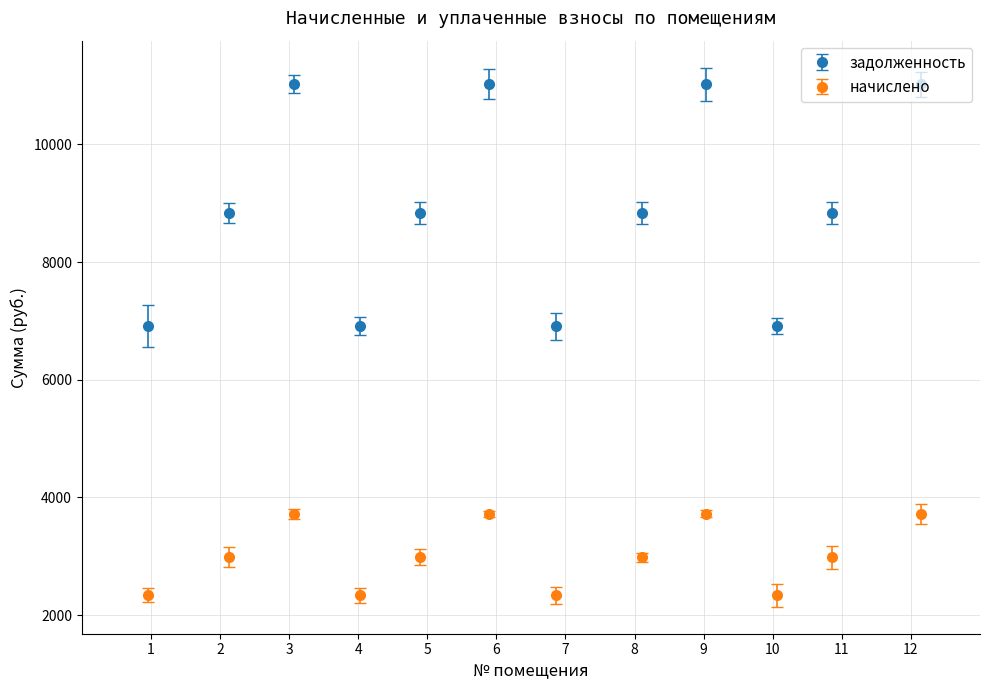

Which series has the largest total across all categories?

задолженность